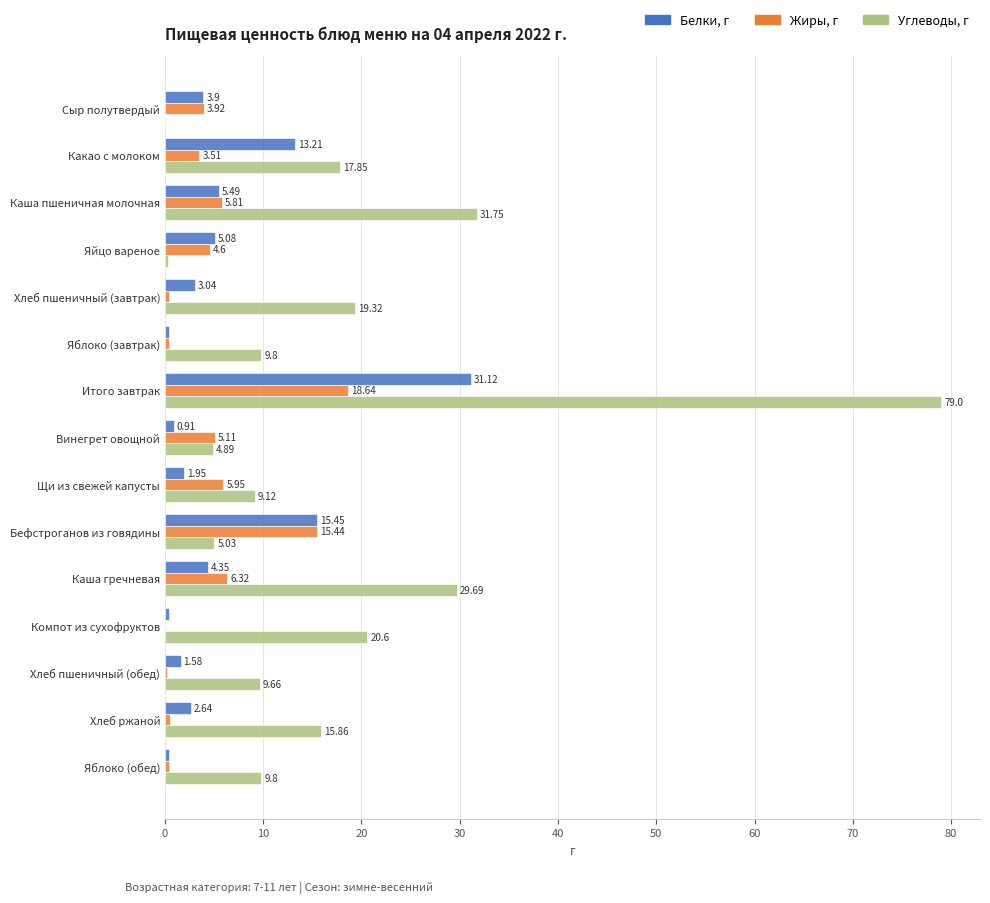

Where is Белки, г nearest to the value 15?

Бефстроганов из говядины